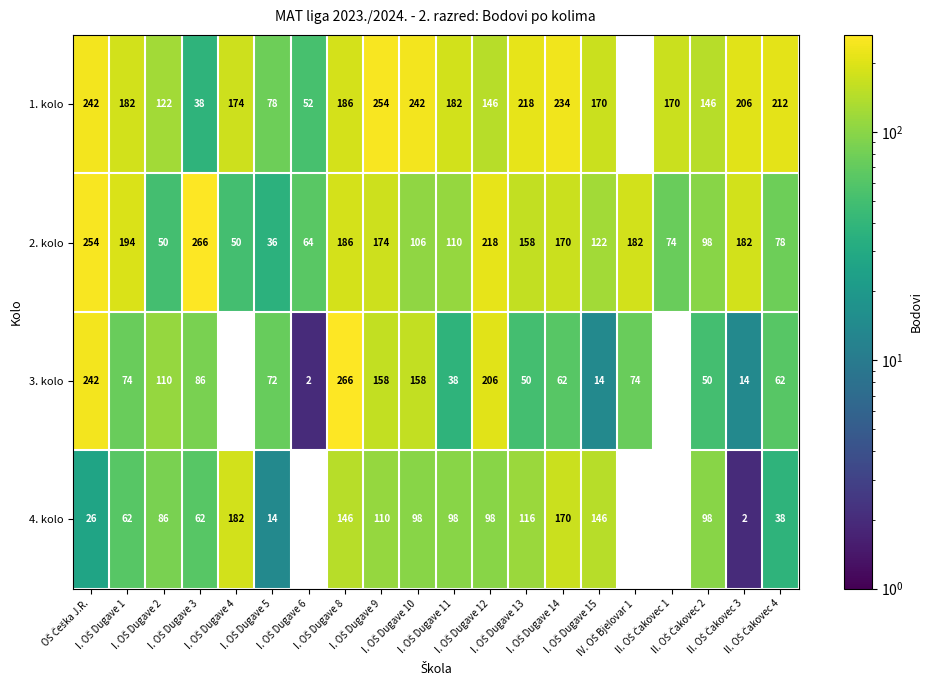

Which series has the largest range (max minus min)?

3. kolo